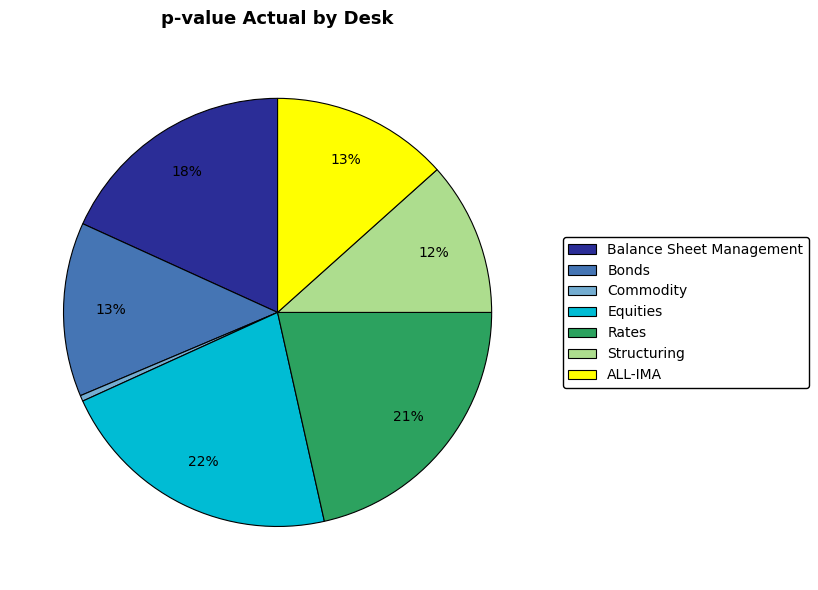

To the nearest percent, what percentage of the pie is Structuring?

12%